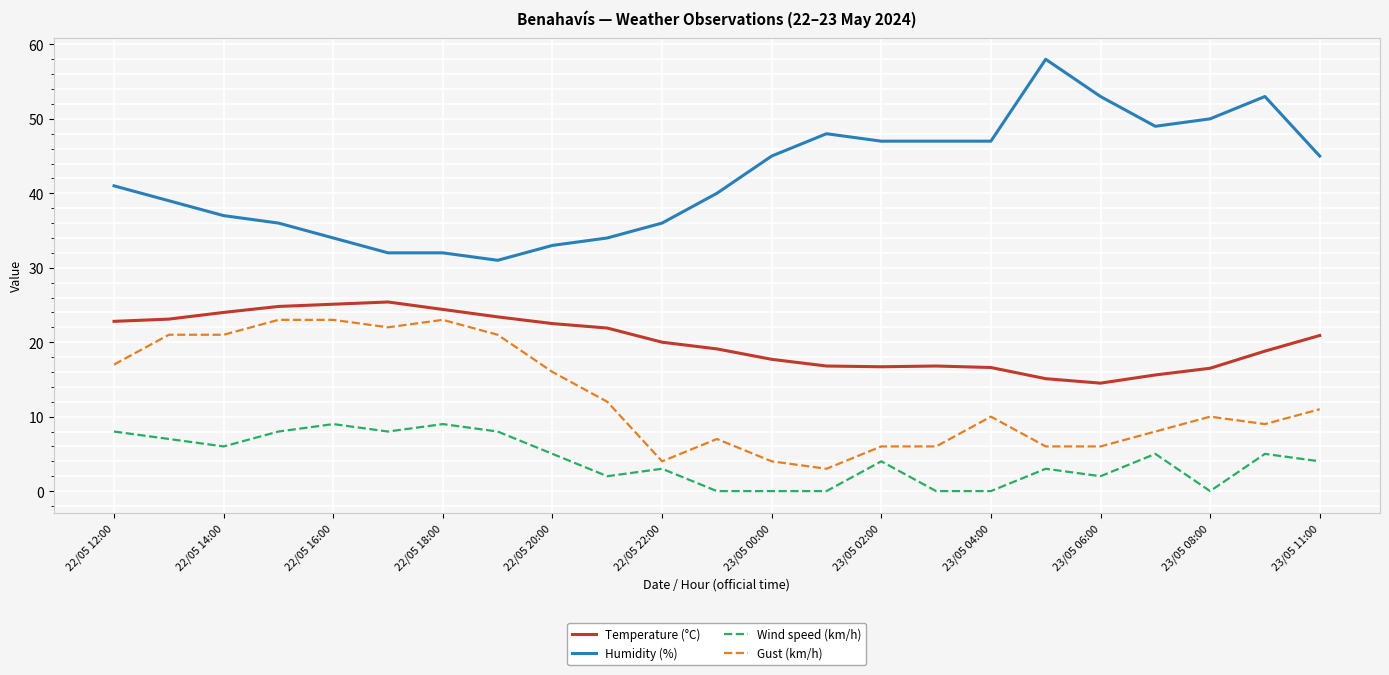

List the series in order of their overall mean, highest first.

Humidity (%), Temperature (°C), Gust (km/h), Wind speed (km/h)